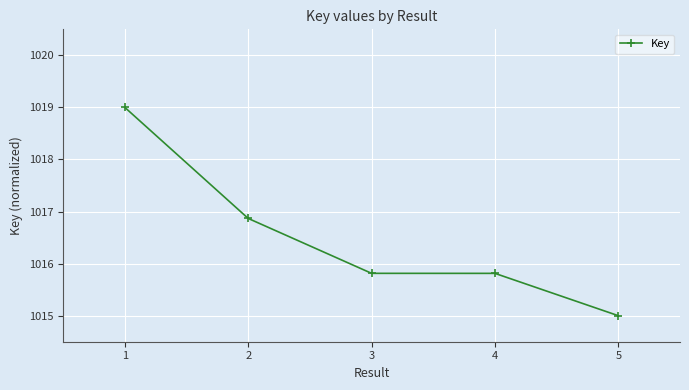

What is the ratio of the value at 5 to the value at 4?

1.0